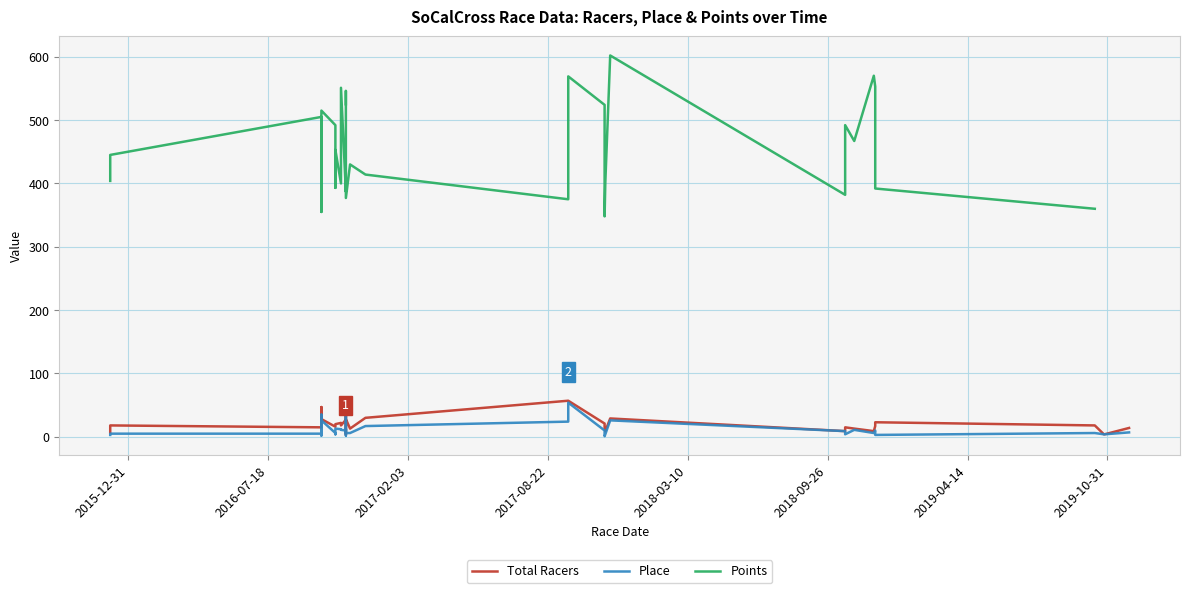

What is the maximum value for Total Racers?

57.0